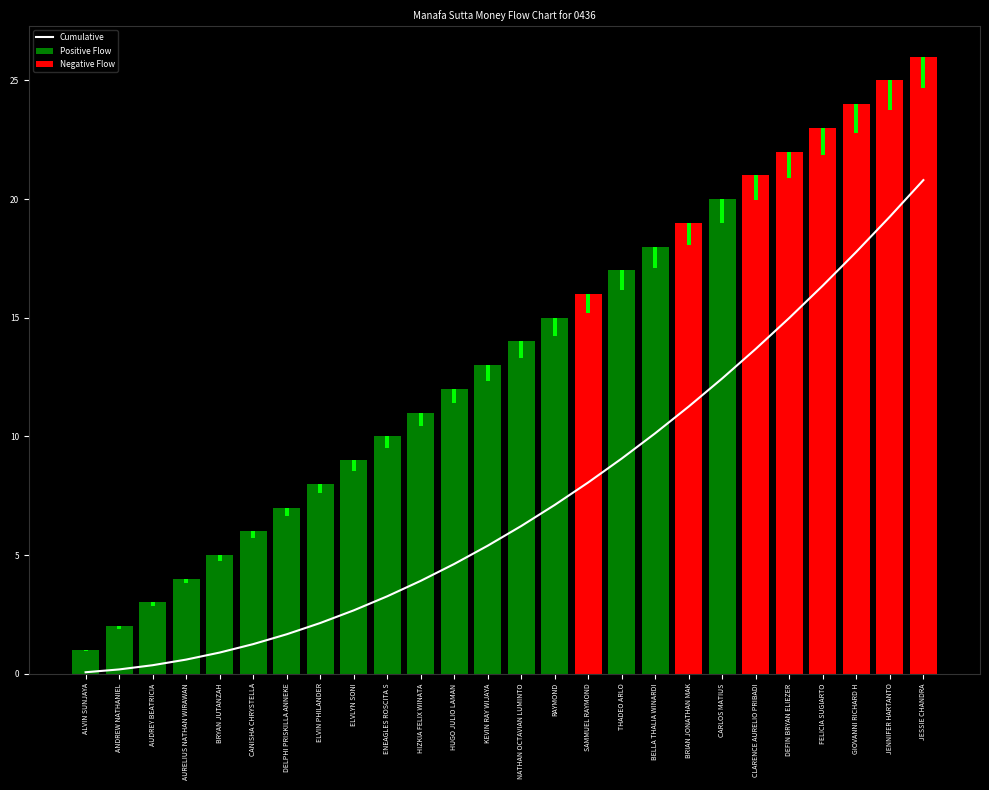

At which label does the data first exceed 6?

NATHAN OCTAVIAN LUMINTO